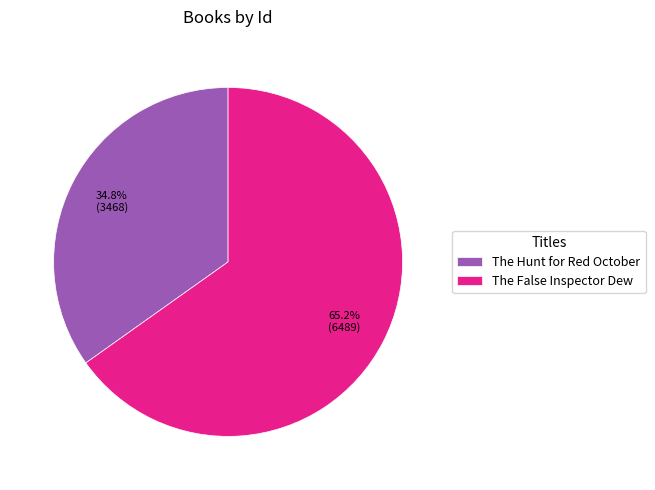

What percentage do The False Inspector Dew and The Hunt for Red October together represent?

100.0%